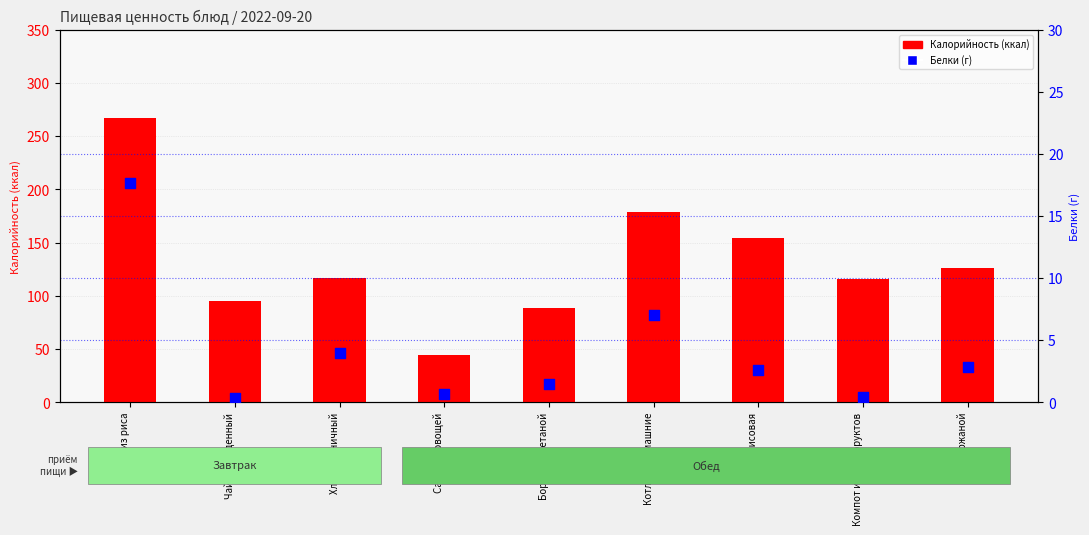

What is the total value across all series at Котлеты домашние?

186.0